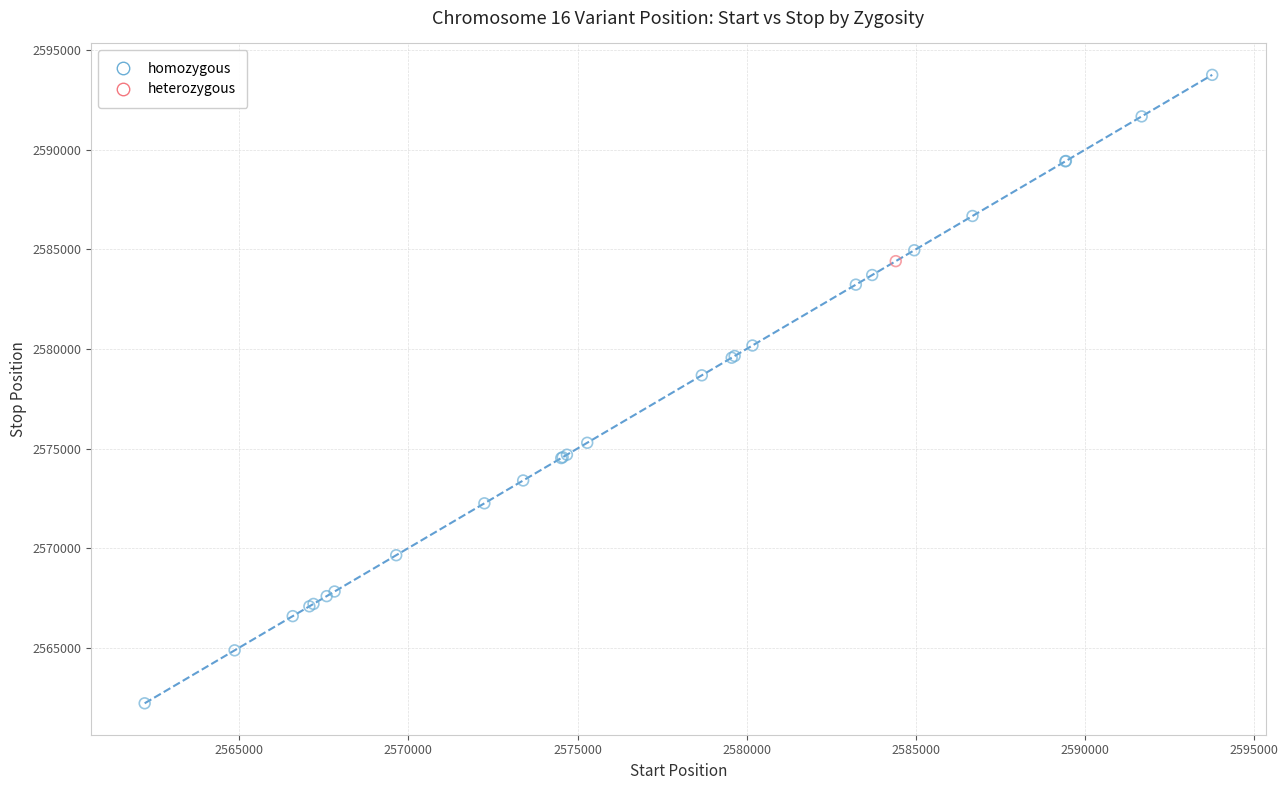

What are all the series names shown in the legend?

homozygous, heterozygous